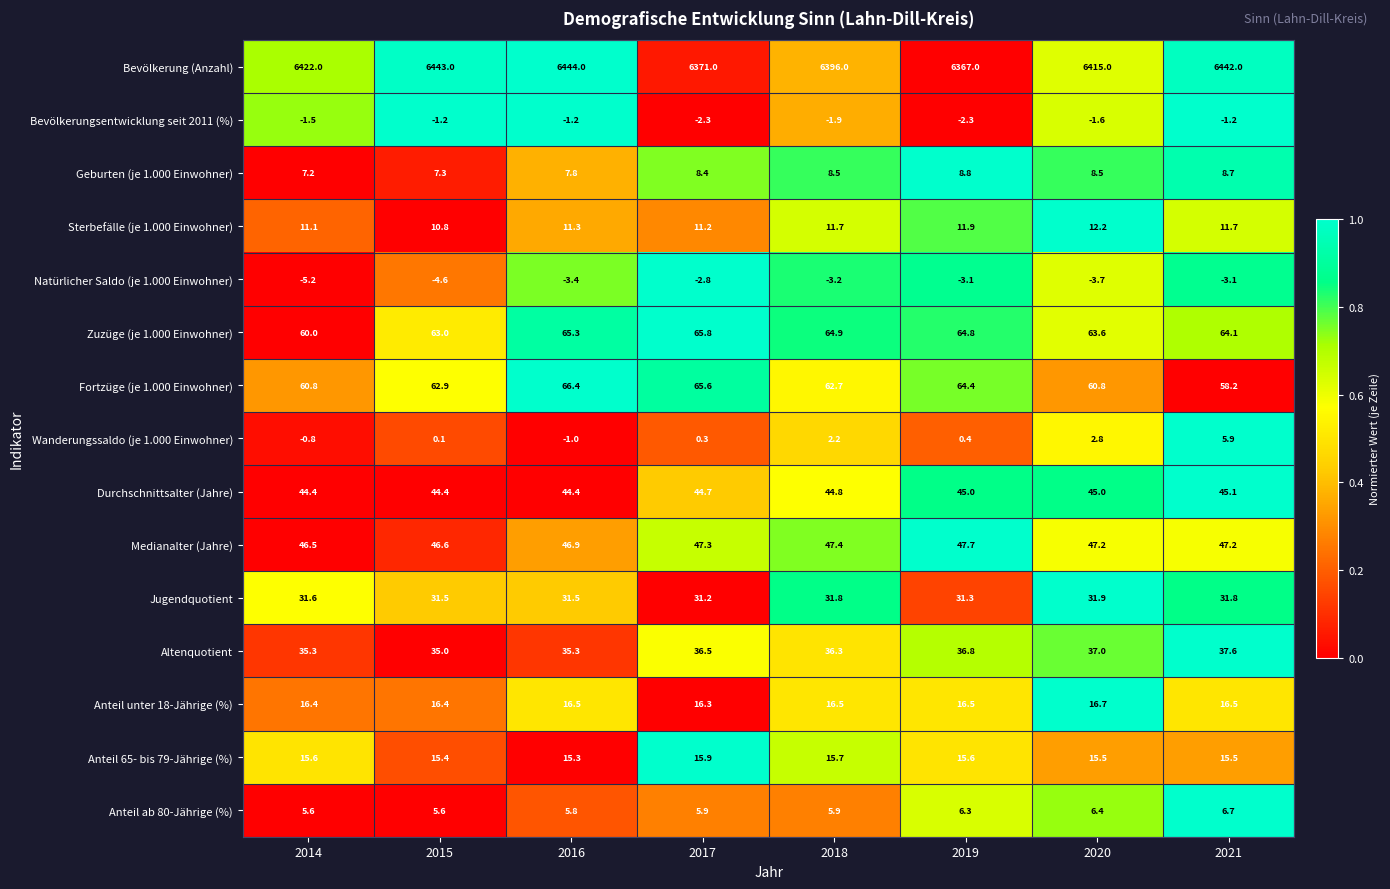

At which label is Jugendquotient closest to 31?

2017